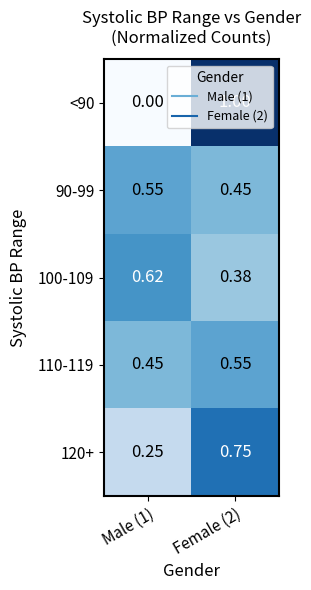

How many data points in <90 are less than 1?

1